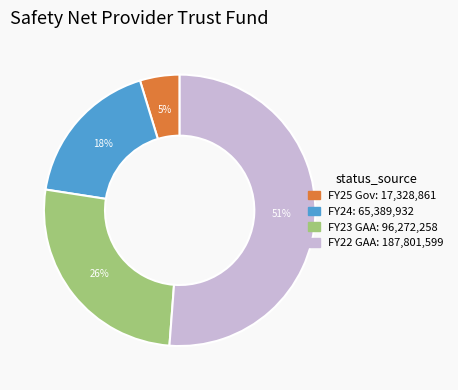

How many slices are in this pie chart?

4